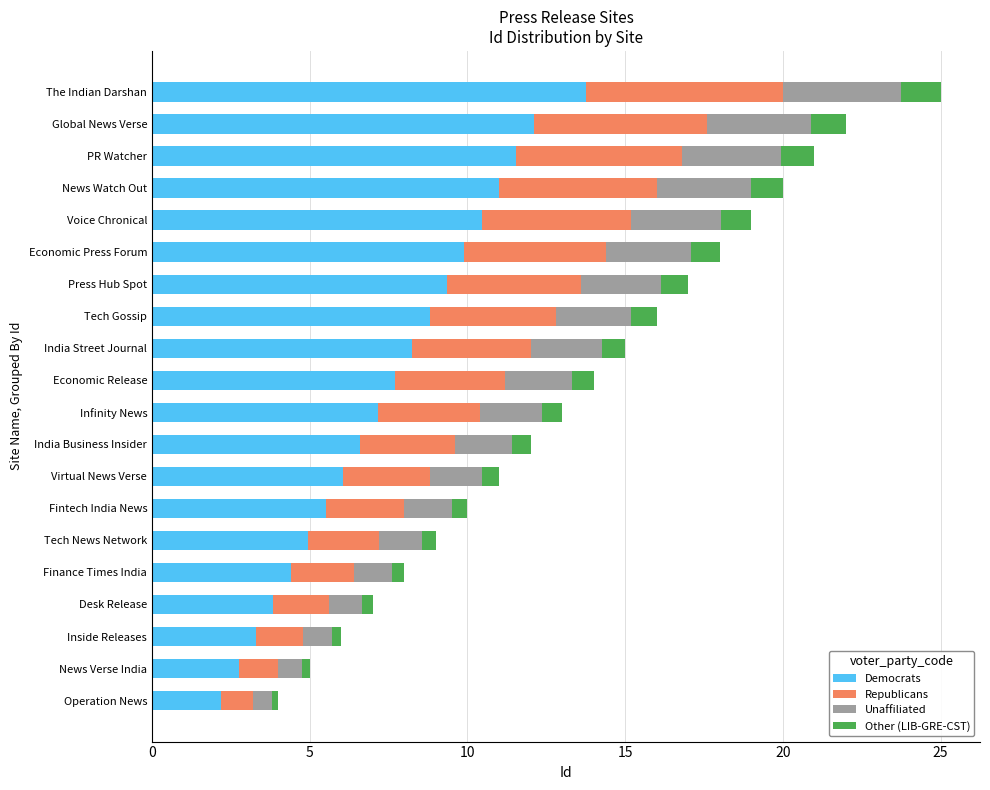

List the labels in order of Democrats value, largest first.

The Indian Darshan, Global News Verse, PR Watcher, News Watch Out, Voice Chronical, Economic Press Forum, Press Hub Spot, Tech Gossip, India Street Journal, Economic Release, Infinity News, India Business Insider, Virtual News Verse, Fintech India News, Tech News Network, Finance Times India, Desk Release, Inside Releases, News Verse India, Operation News